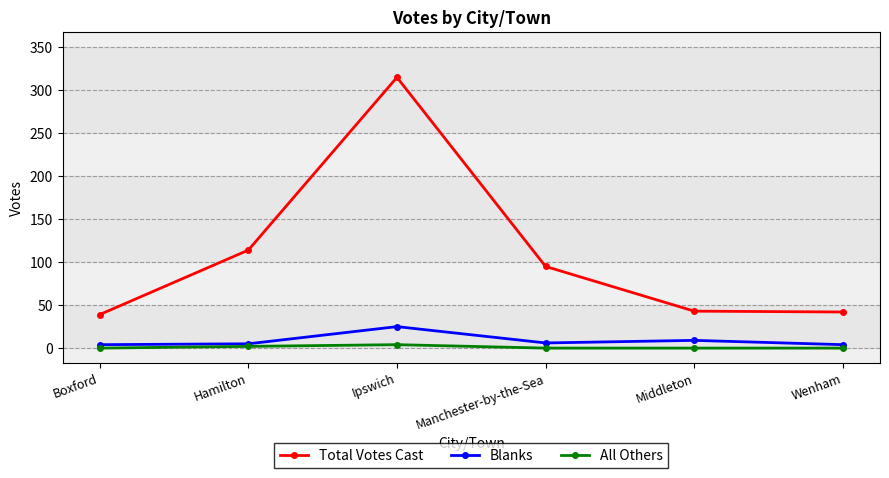

The Total Votes Cast series shows 69 at Boxford. True or false?

False